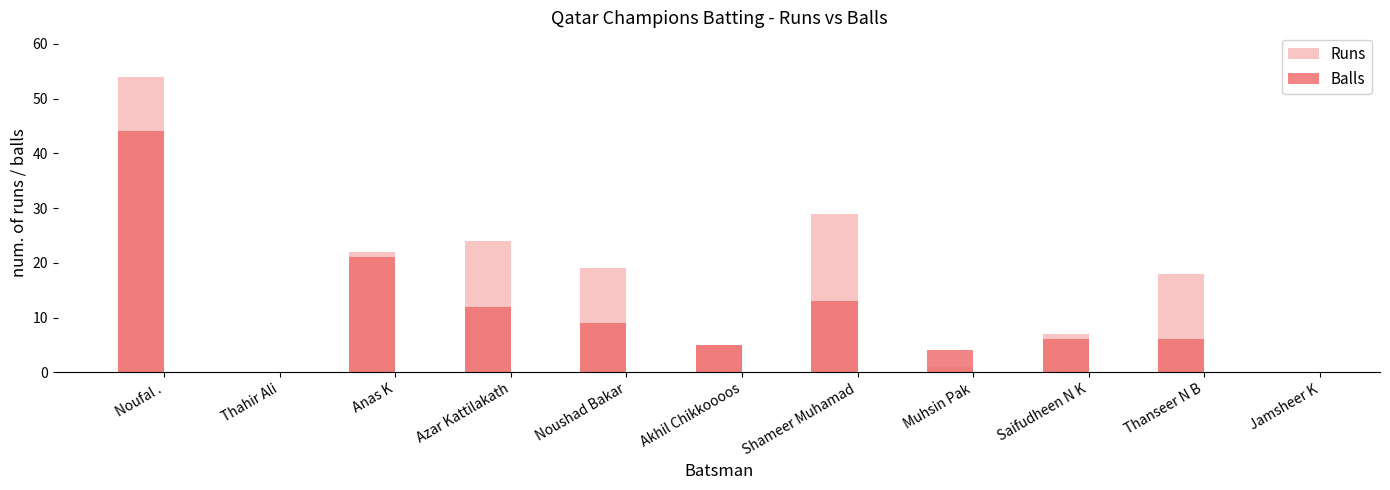

What is the sum of the Balls values at Thahir Ali and Akhil Chikkoooos?

5